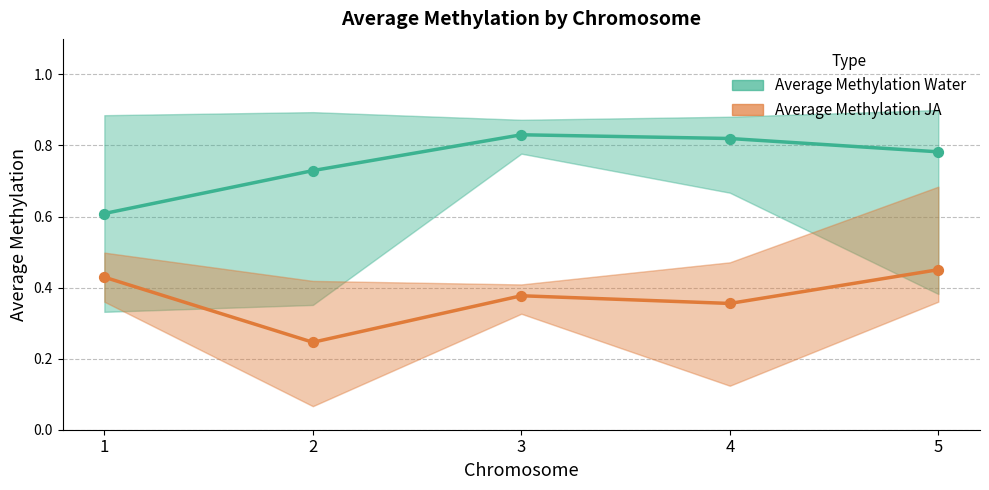

Which series has the largest Y range (max minus min)?

Average Methylation Water